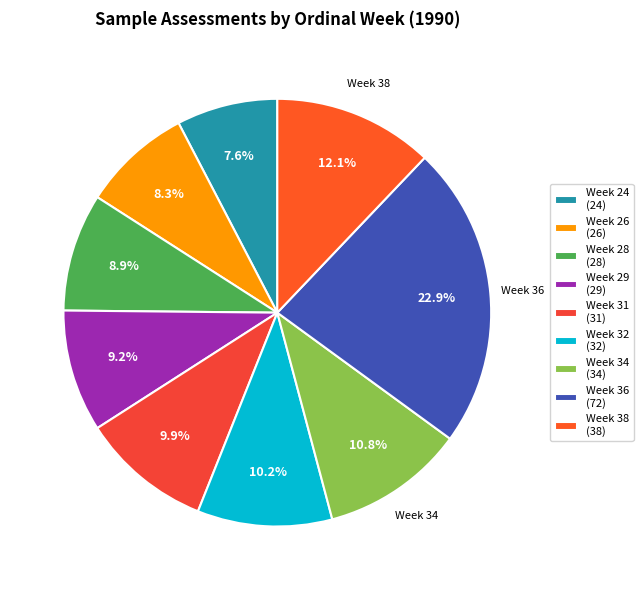

How many segments does this pie chart have?

9